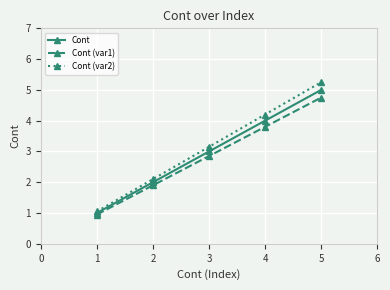

Which category has the highest value across all series?

5